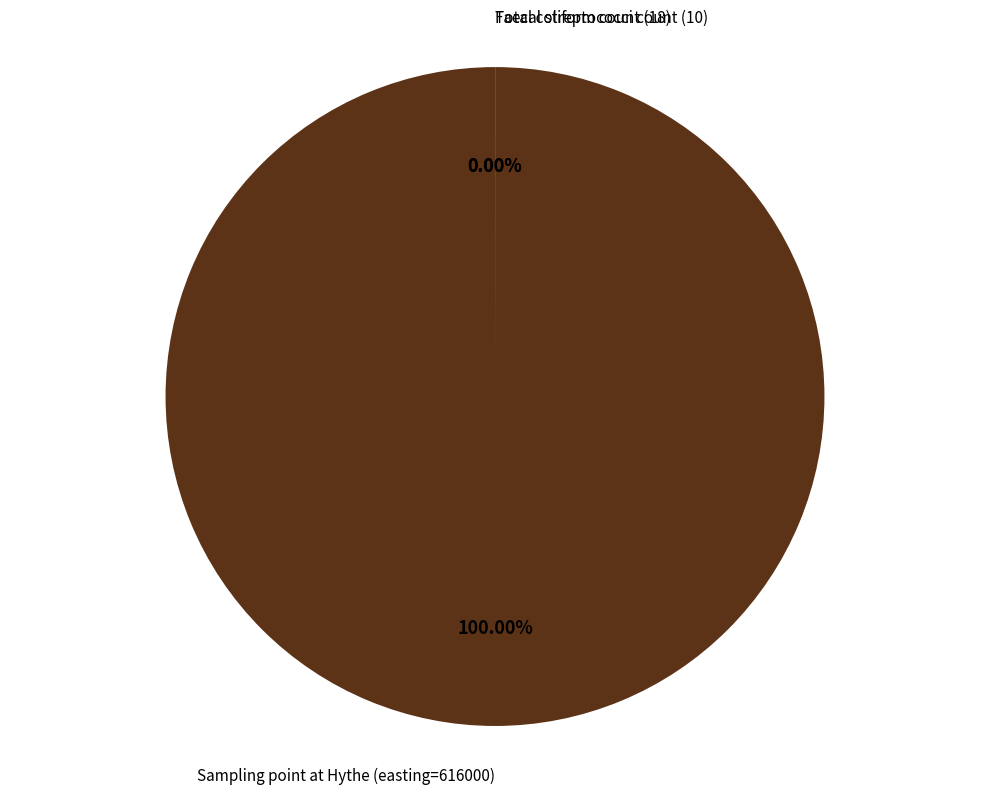

What is the total percentage of Sampling point at Hythe (easting=616000) and Faecal streptococci count (10)?

100.0%